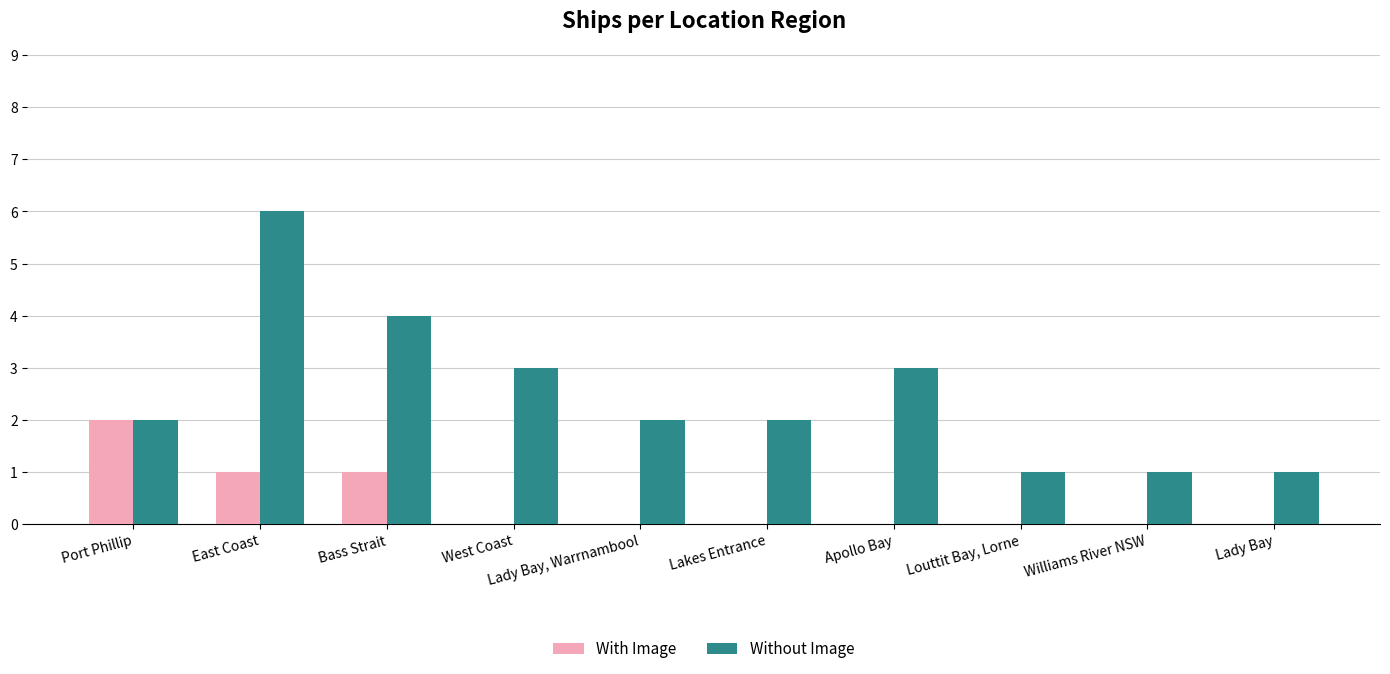

How many categories are shown in the chart?

10